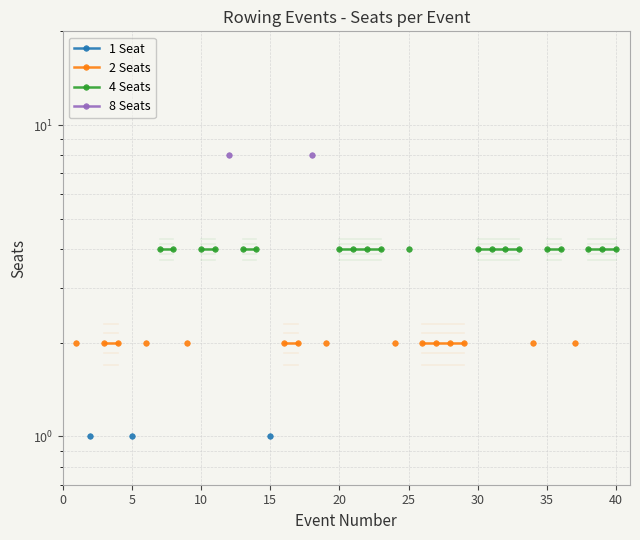

True or false: 2 Seats and 1 Seat intersect in this chart.

False